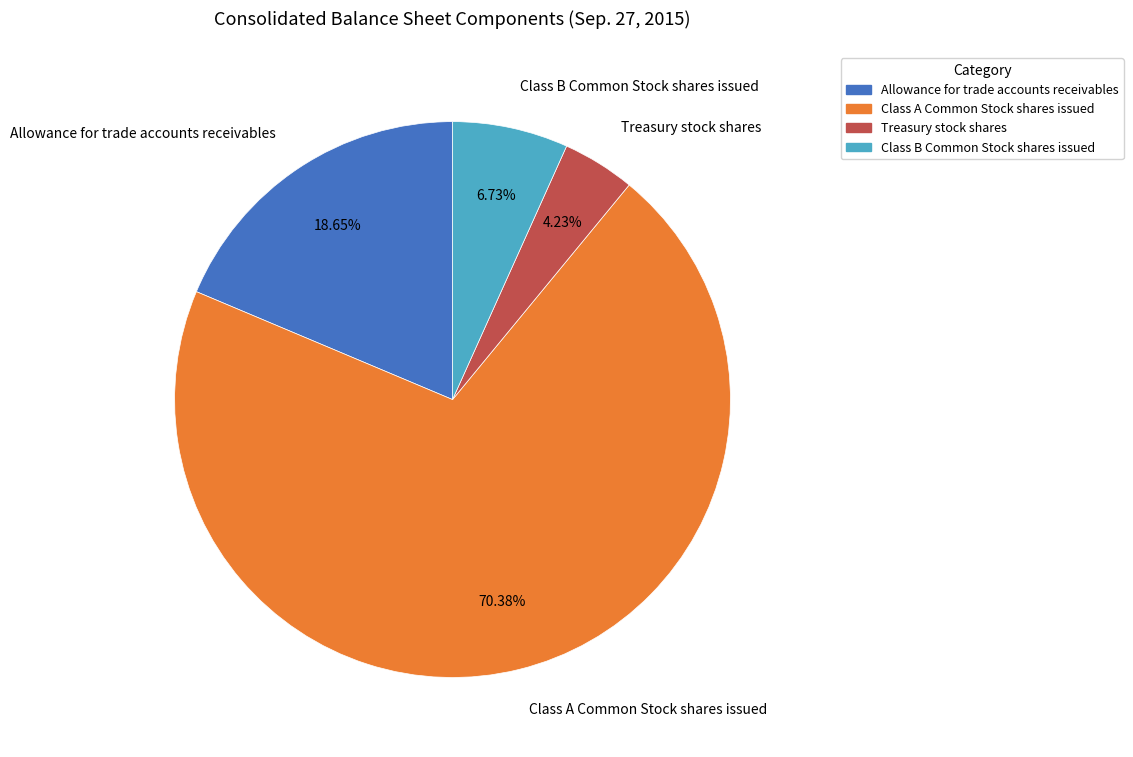

Rank the categories by value from highest to lowest.

Class A Common Stock shares issued, Allowance for trade accounts receivables, Class B Common Stock shares issued, Treasury stock shares